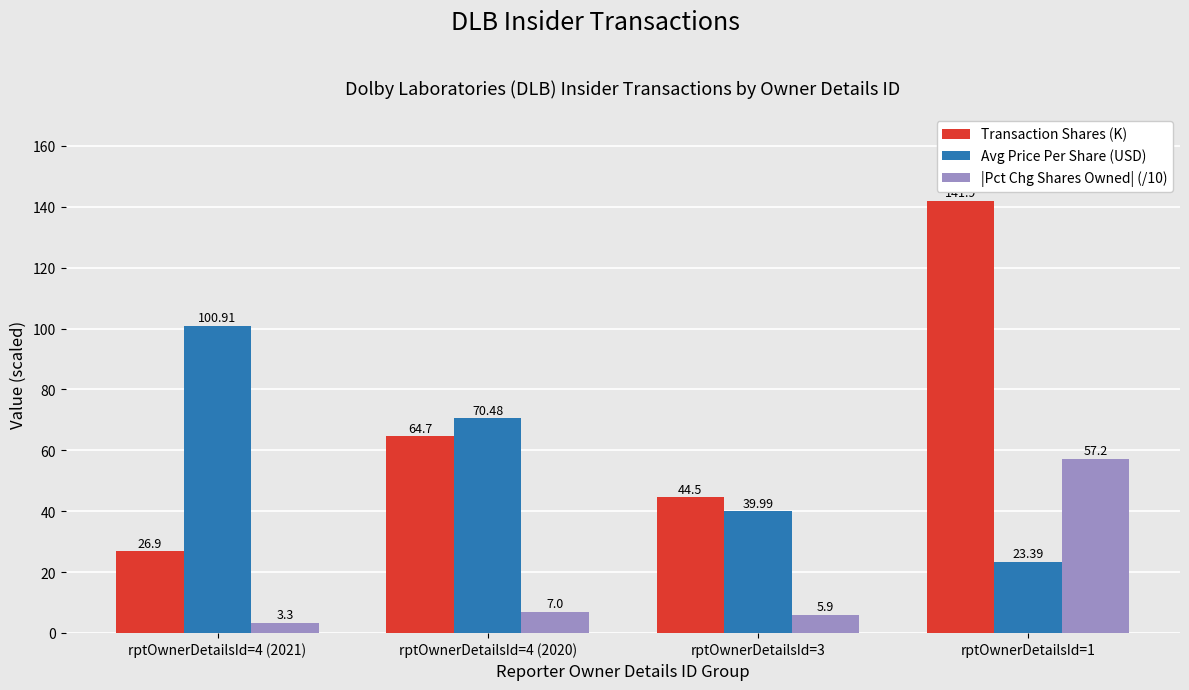

Which category has the lowest value across all series?

rptOwnerDetailsId=4 (2021)